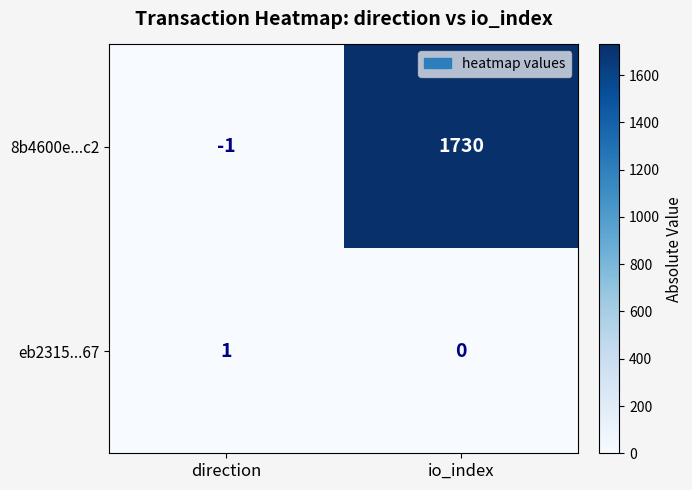

Rank the series by their average value, from lowest to highest.

eb2315...67, 8b4600e...c2